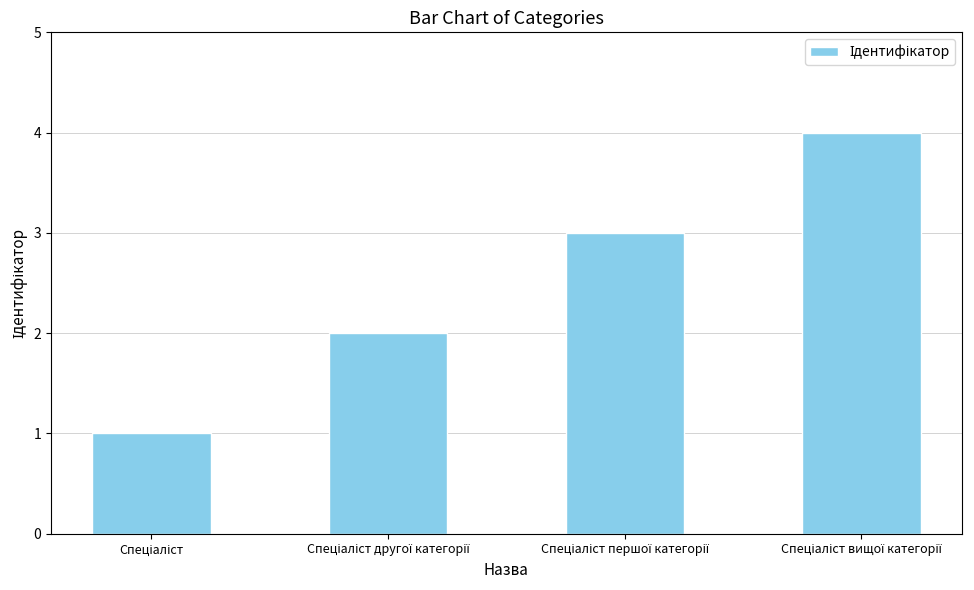

How many bars are there in total?

4